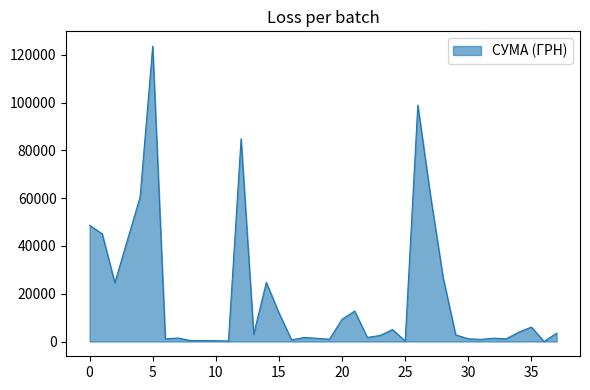

What is the greatest value displayed?

123678.0